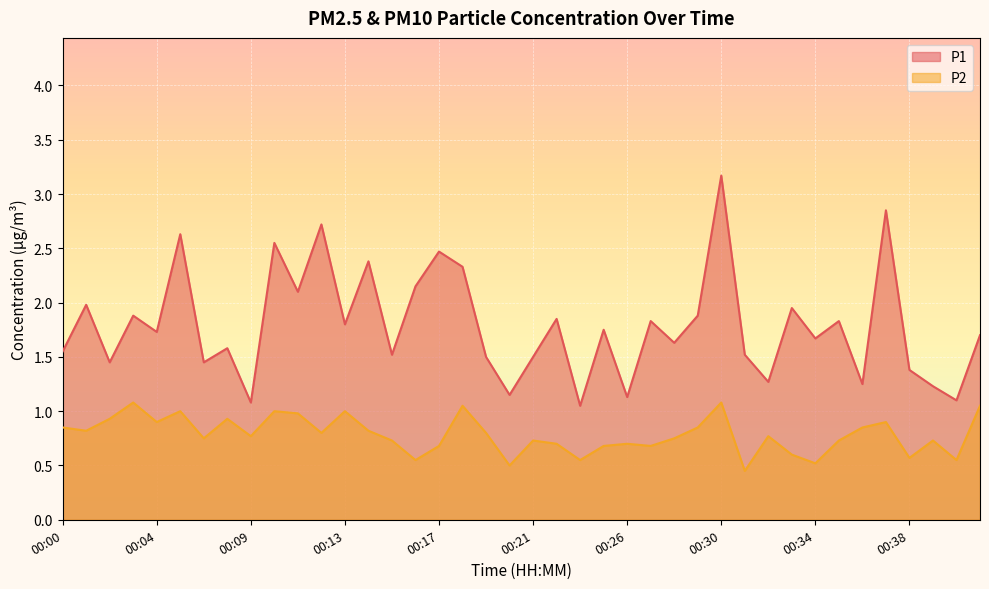

Is the value of P2 at 00:29 greater than the value of P1 at 00:23?

No